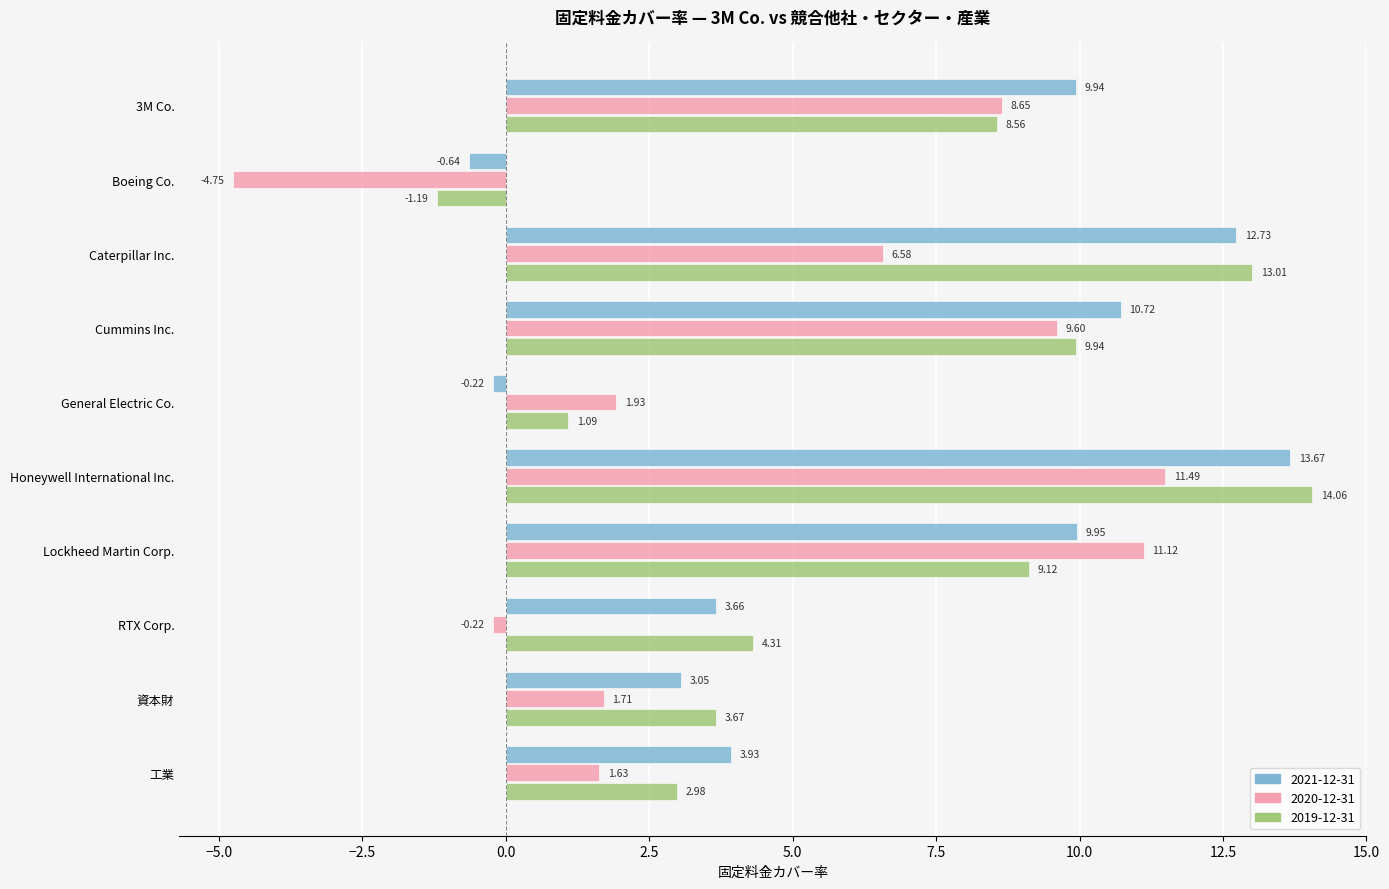

What is the average value of the 2021-12-31 series?

6.7